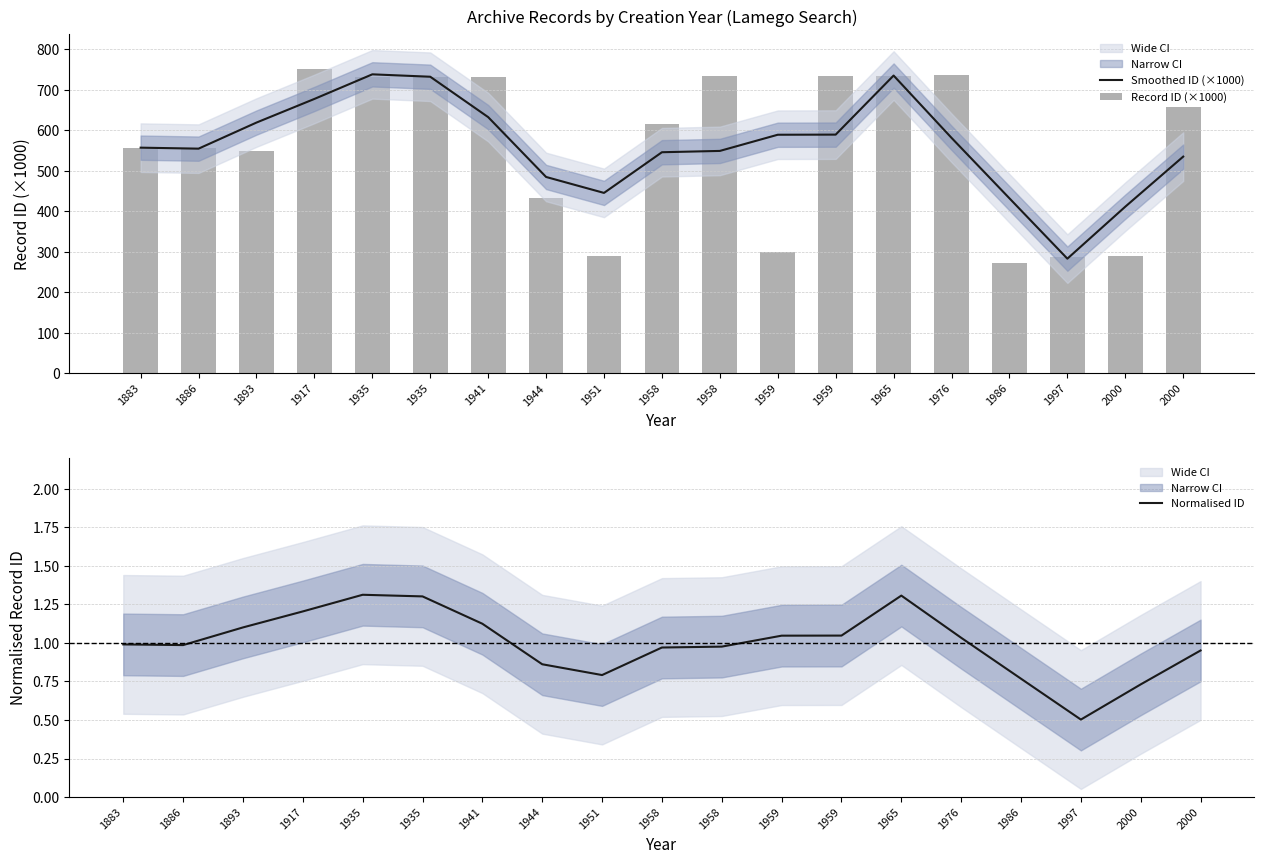

Which series has the widest spread of values?

Record ID (×1000)